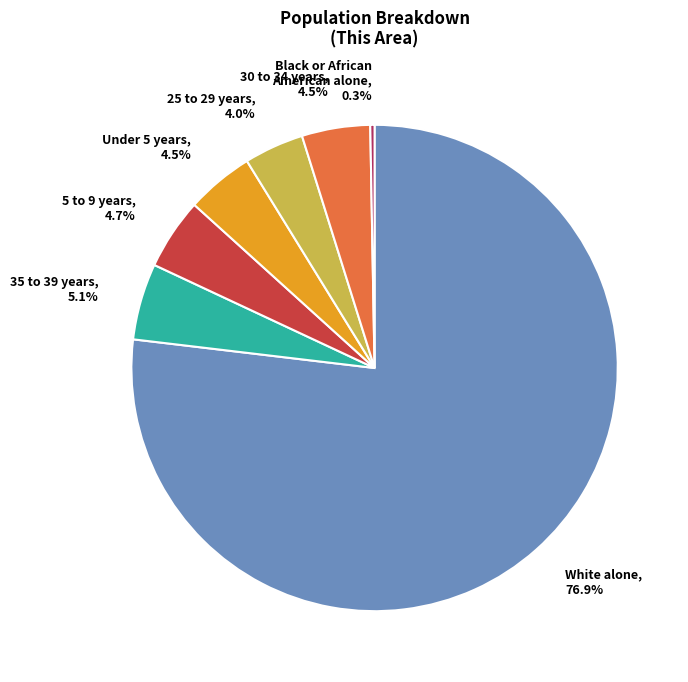

Which category has the biggest portion of the pie?

White alone